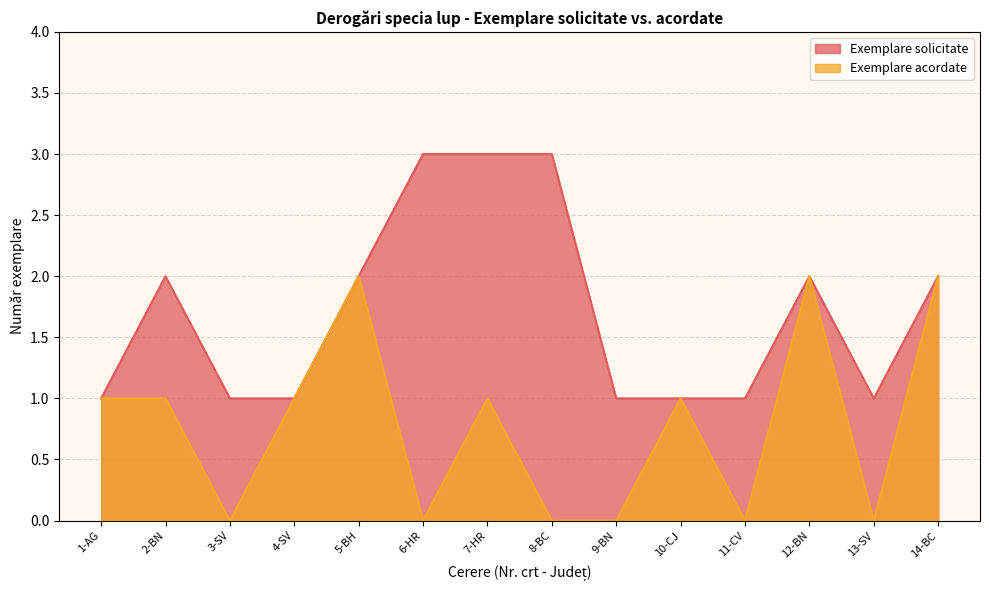

Where does the Exemplare acordate series first go above 1?

5-BH